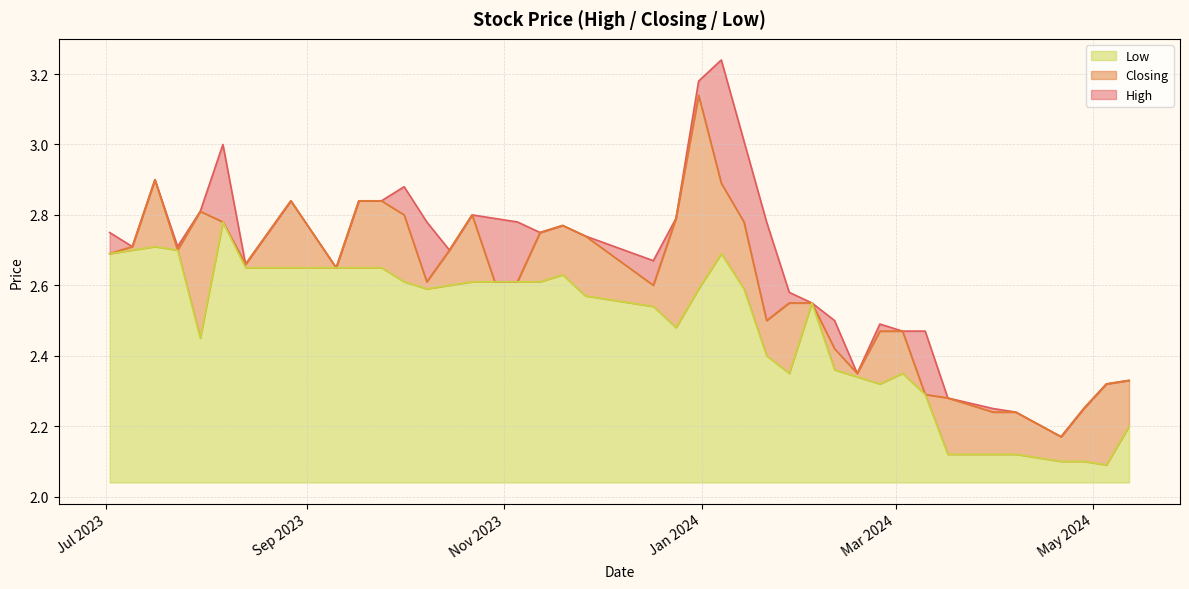

The High series shows 2.6 at 10/09/2023. True or false?

True